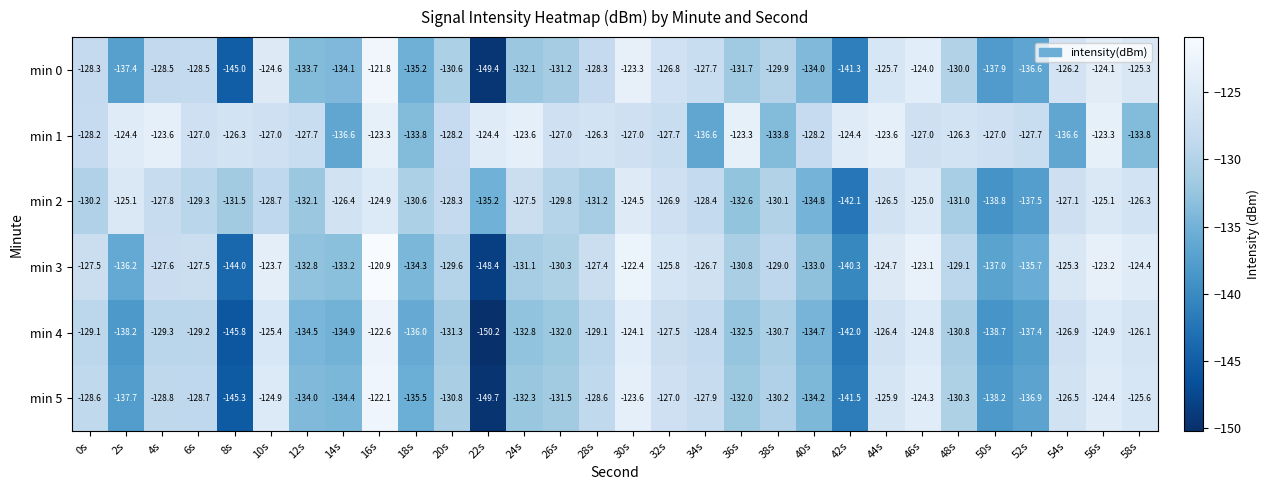

Where is min 2 nearest to the value -133?

36s